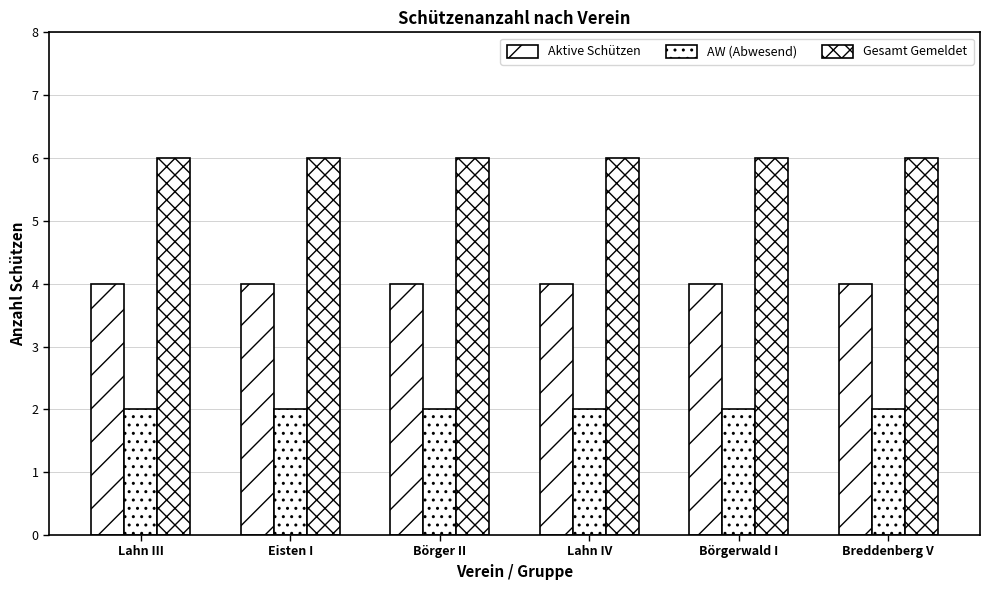

At which label does Aktive Schützen reach its minimum?

Lahn III